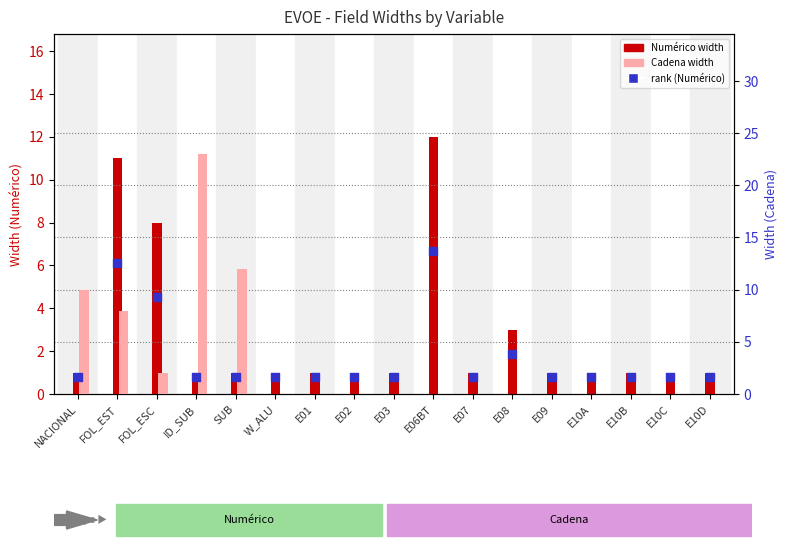

Which series contains the highest Y value?

Cadena (ancho)